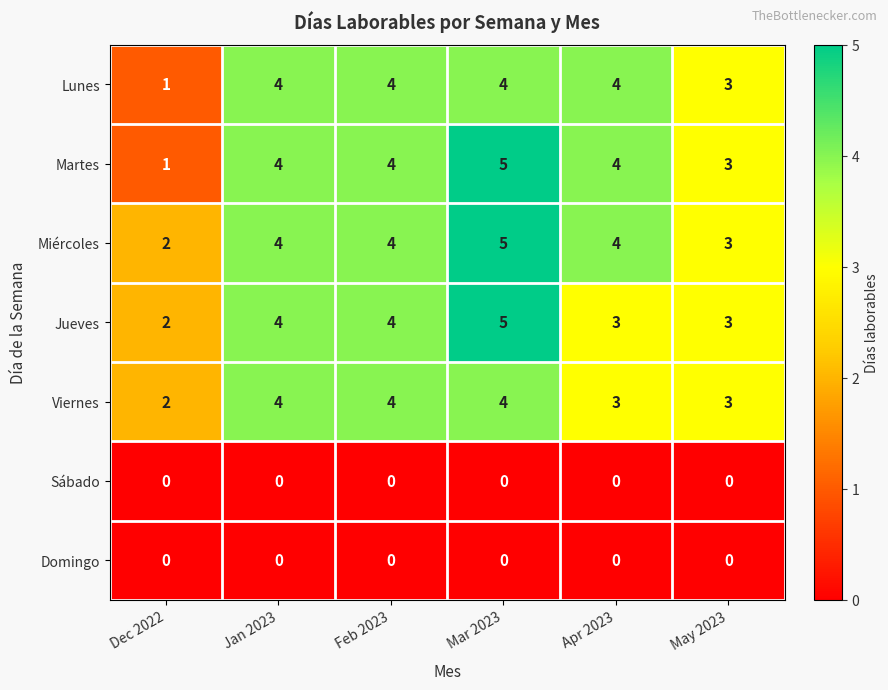

How many categories are shown in the chart?

6